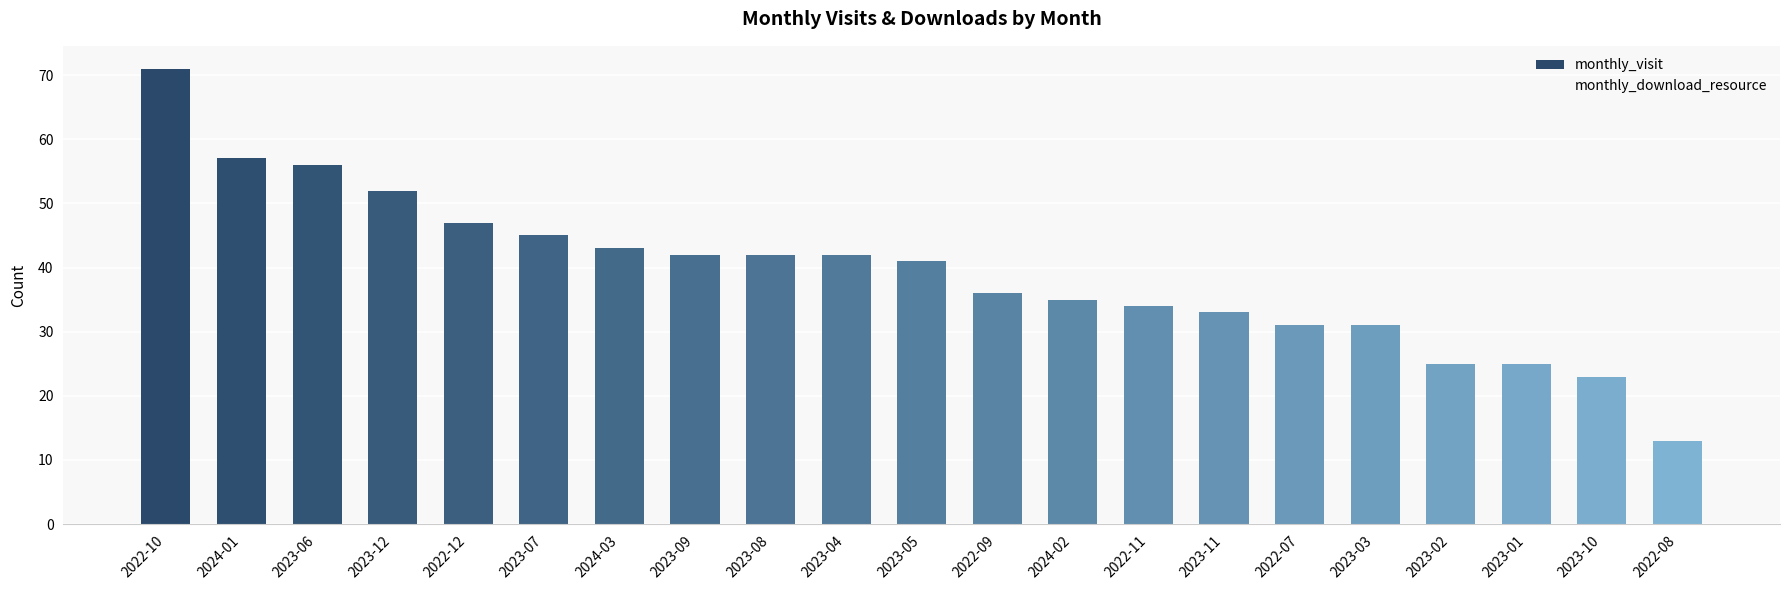

Does the chart contain stacked bars?

No